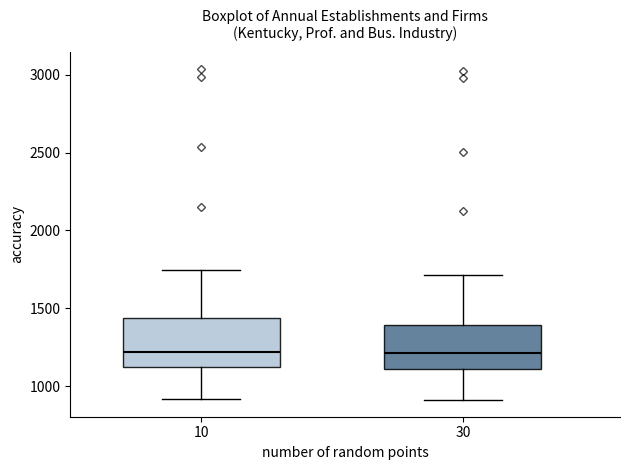

Reading left to right, transcribe this box plot: for each box, give where its median line is, the range the box spans, and where its two whiskers end, as read against the y-axis. The values are not printed on the chart, so give them approximately, as read against the axis.

10: median 1200, box 1100 to 1450, whiskers 900 to 1750
30: median 1200, box 1100 to 1400, whiskers 900 to 1700